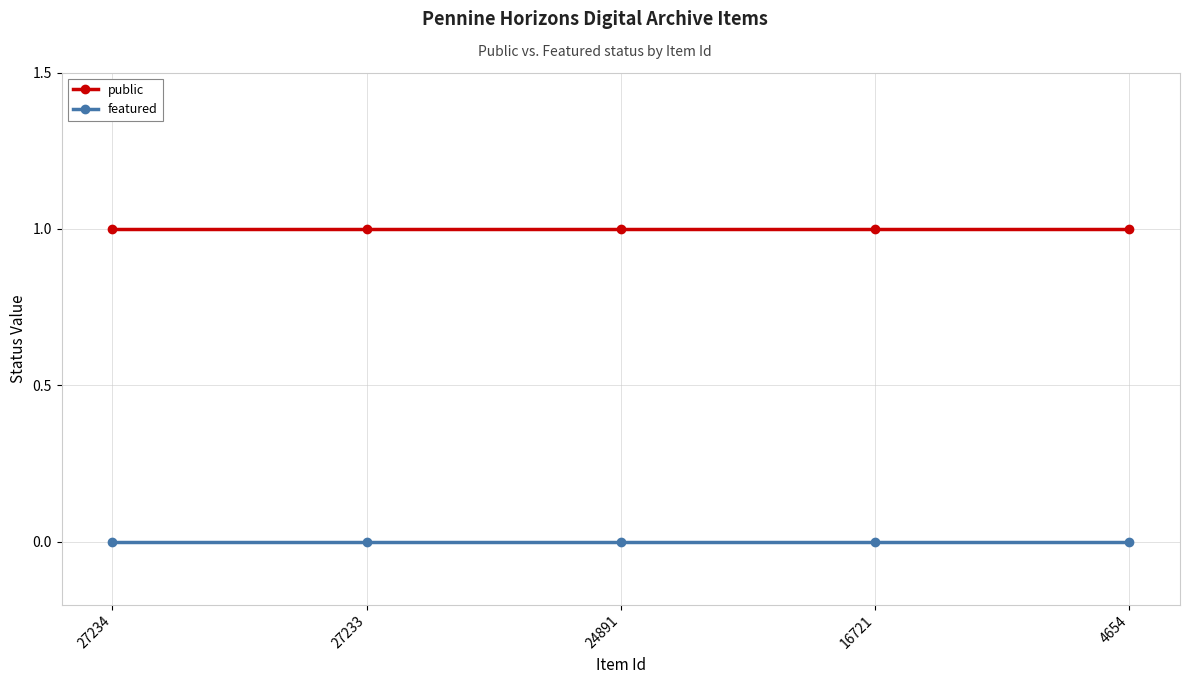

What is the average value of the public series?

1